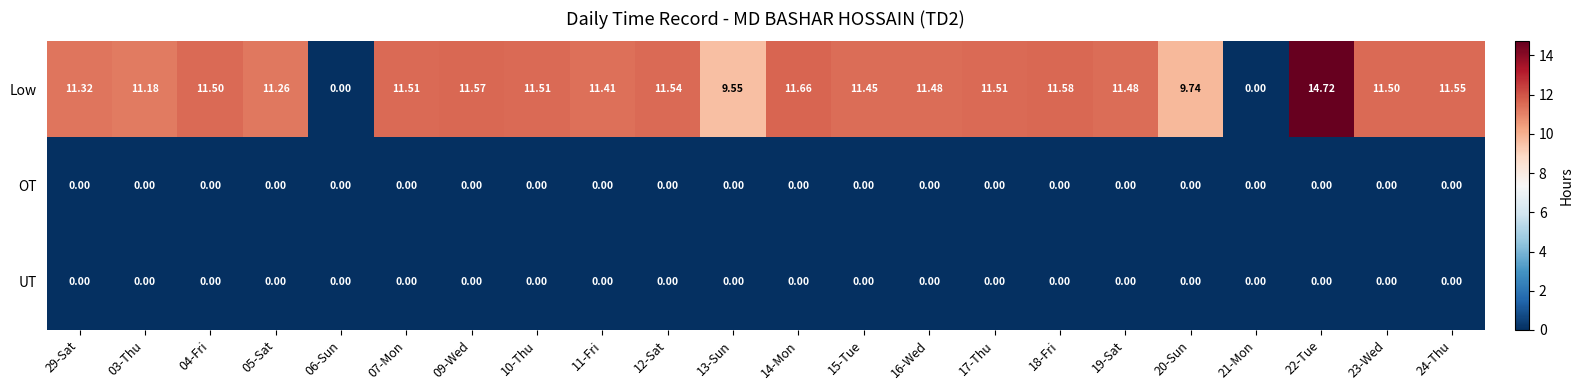

Which series has the largest total across all categories?

Low